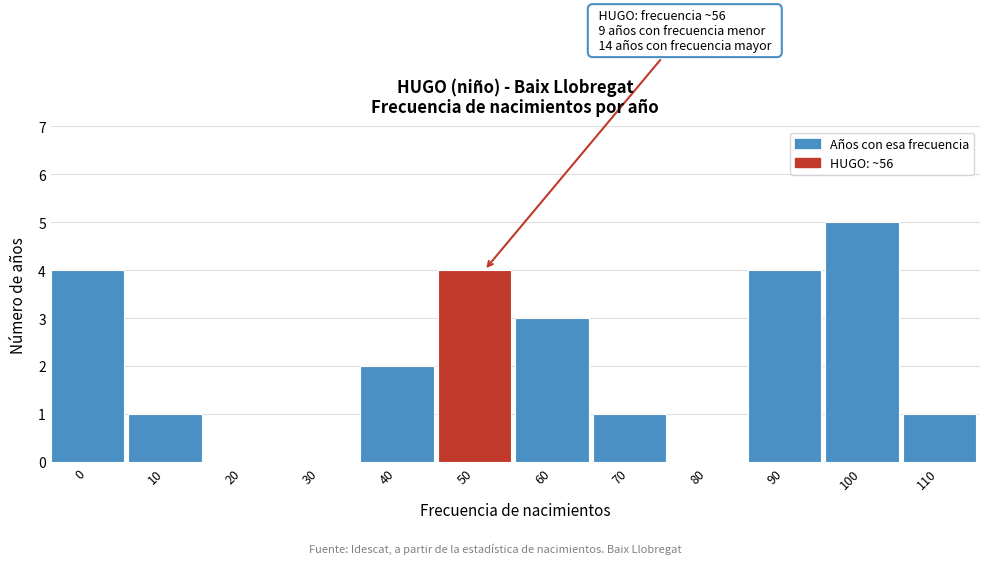

Reading right to left, transcribe all the data shown in this chart.

110=1	100=5	90=4	80=0	70=1	60=3	50=4	40=2	30=0	20=0	10=1	0=4